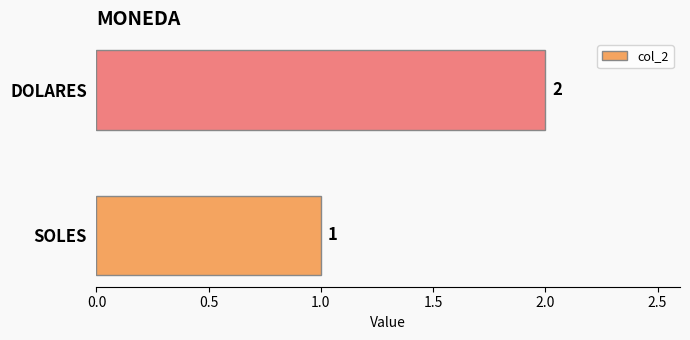

How many values are between 1 and 2?

2